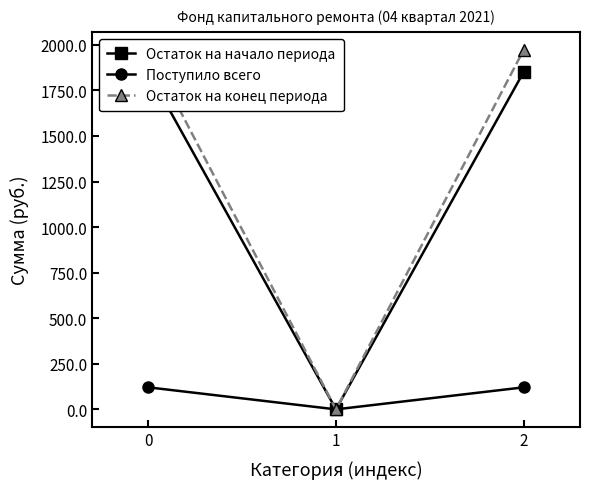

Reading left to right, list all the values displayed in this chart.

Остаток на начало периода: 1851.6	0.0	1851.6
Поступило всего: 120.9	0.0	120.9
Остаток на конец периода: 1972.4	0.0	1972.4